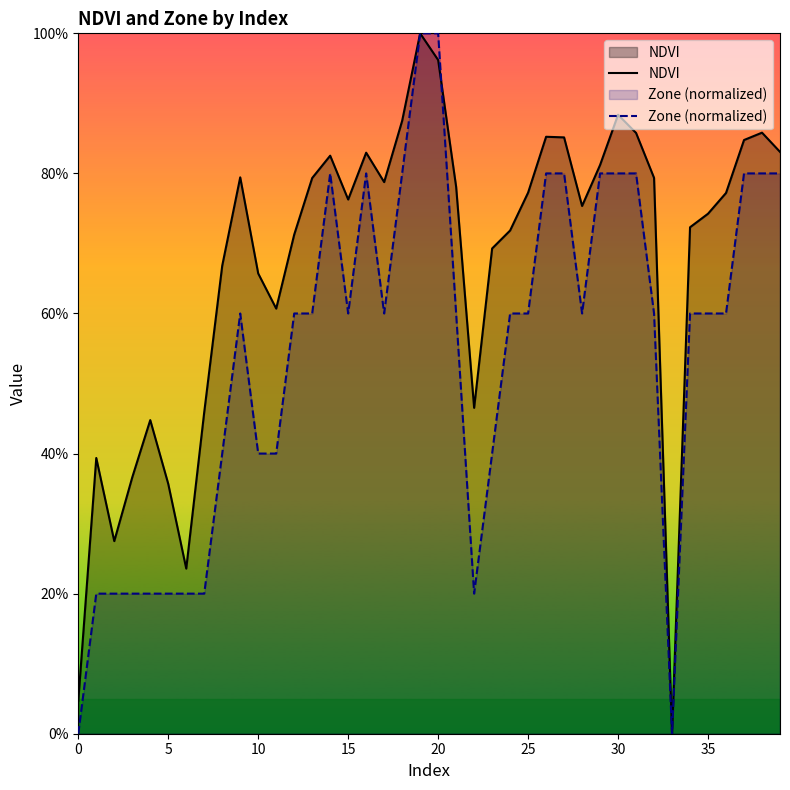

Is the value of NDVI at 27 greater than the value of Zone (normalized) at 16?

Yes